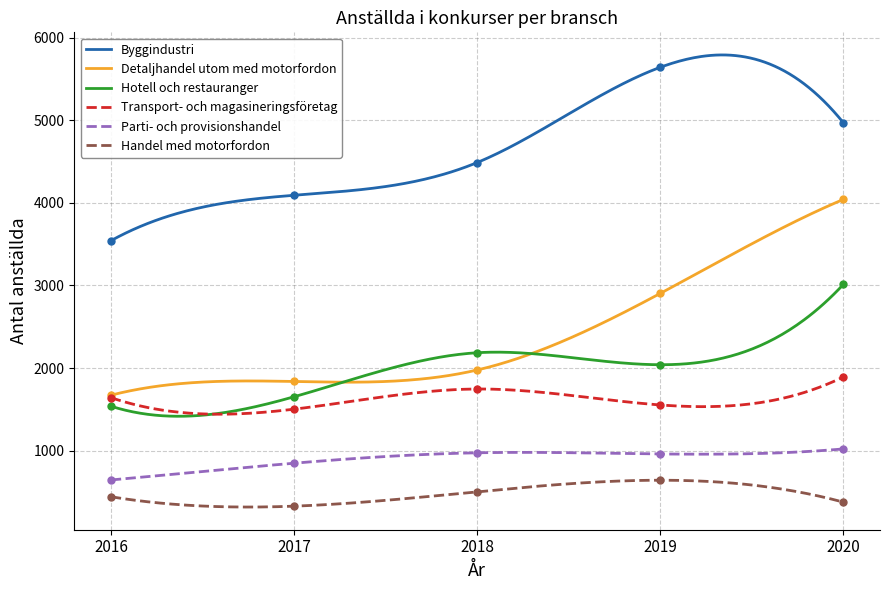

Between 2018 and 2019, which series saw the biggest shift?

Byggindustri